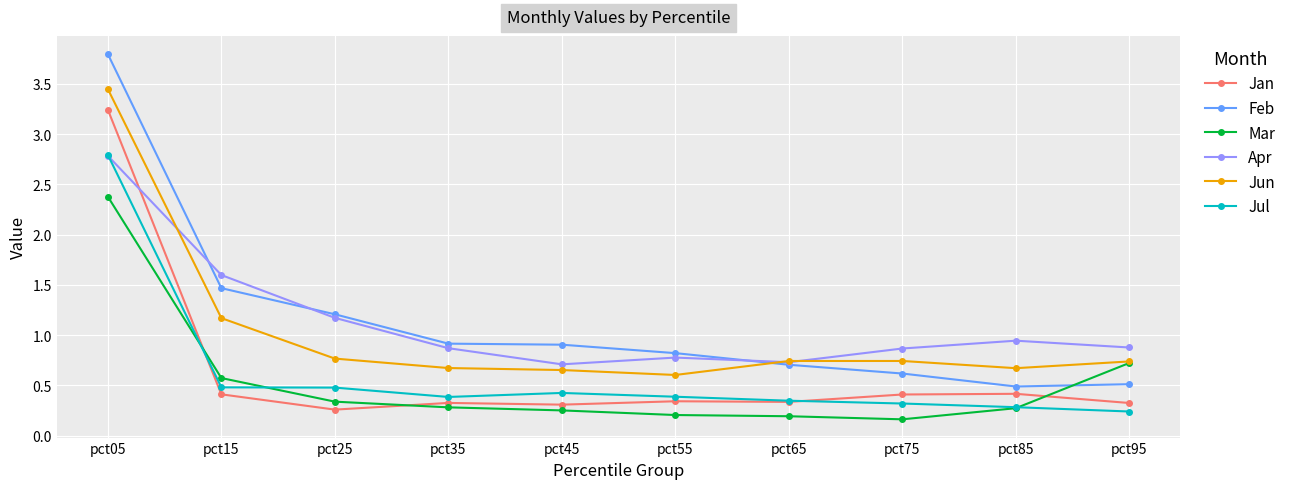

True or false: Jul and Feb intersect in this chart.

False